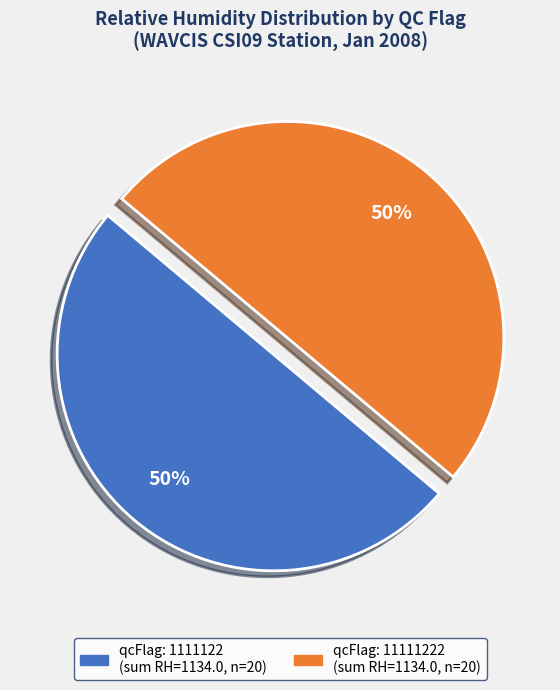

To the nearest percent, what is the average slice percentage?

50%